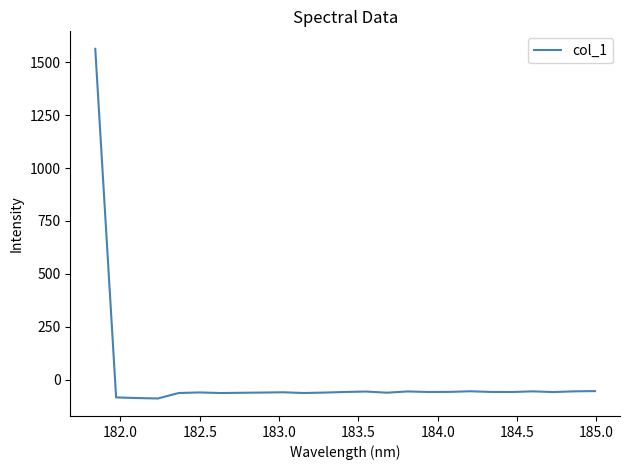

What is the greatest value displayed?

1563.1